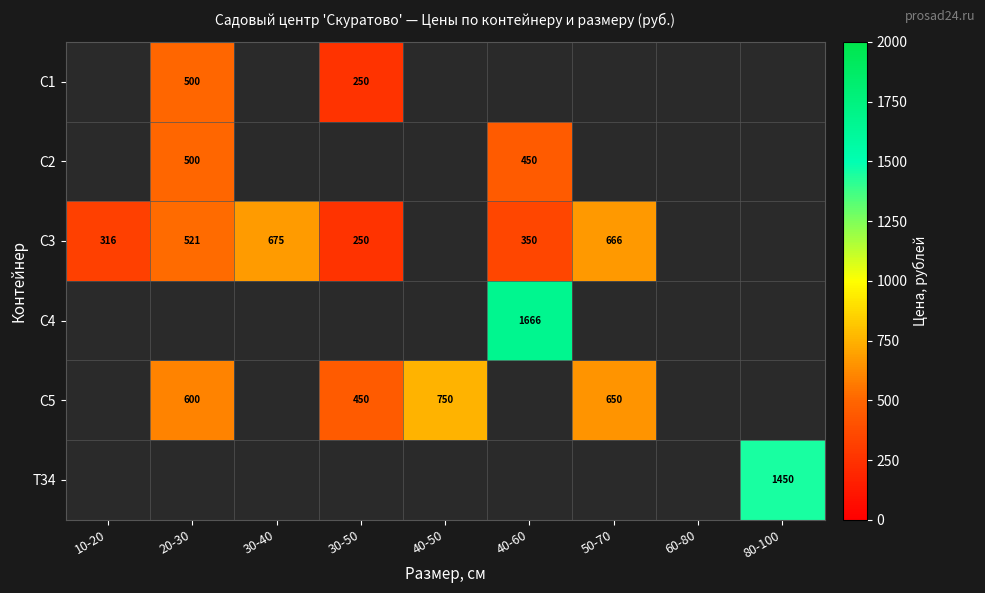

The value of С2 at 40-60 is 664. True or false?

False